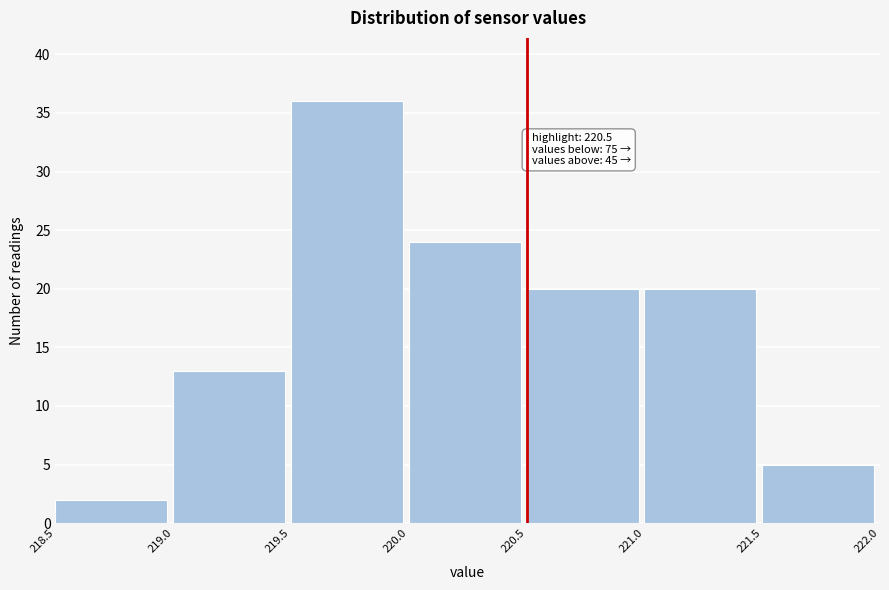

Which range on the x-axis has the tallest bar?

219.5 to 220.0